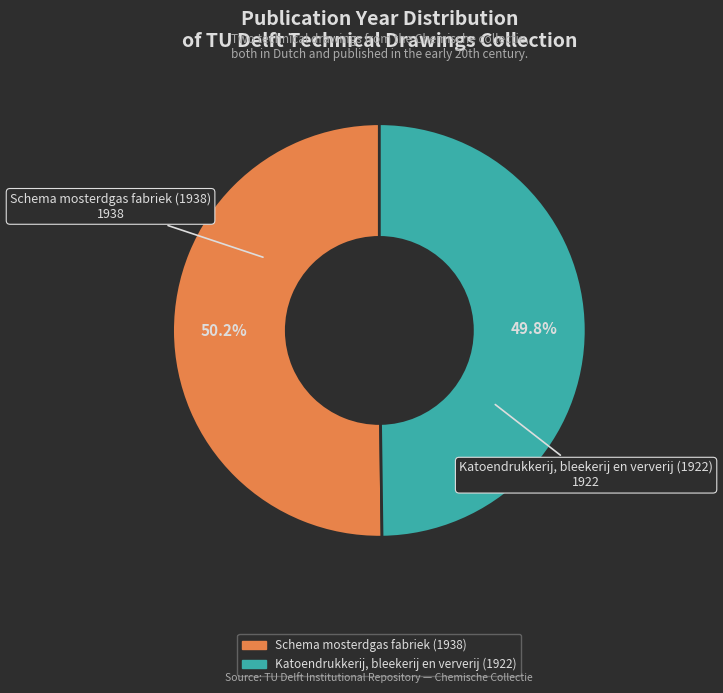

Is there a majority slice in this chart?

Yes